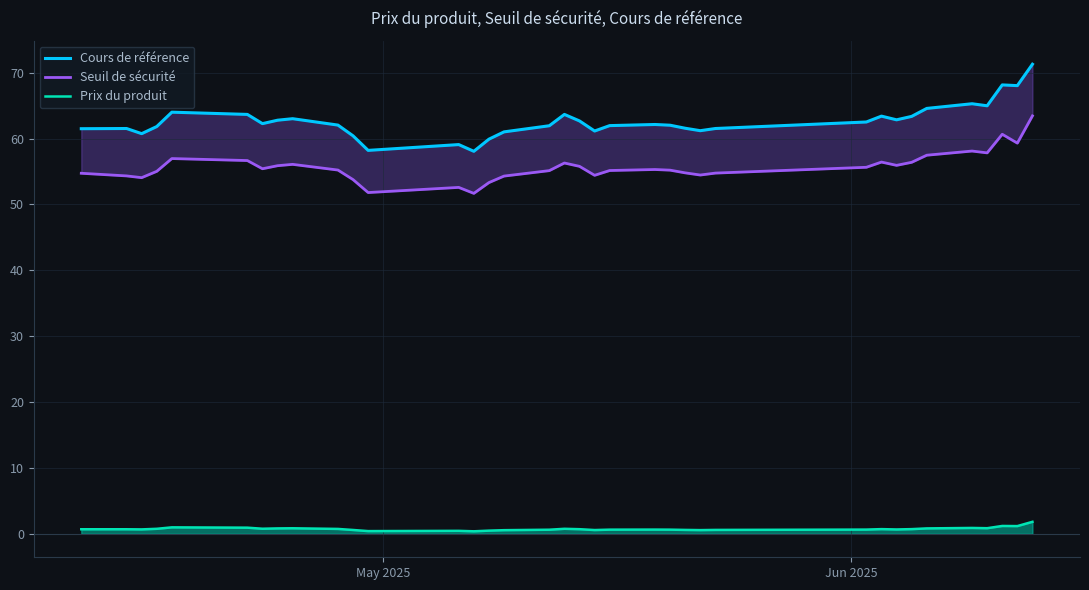

What is the maximum value for Prix du produit?

1.8